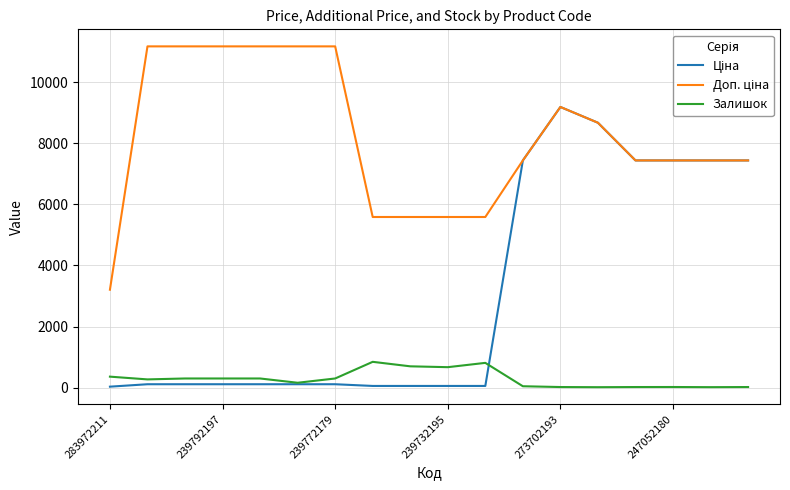

What is the greatest value displayed?

11169.0